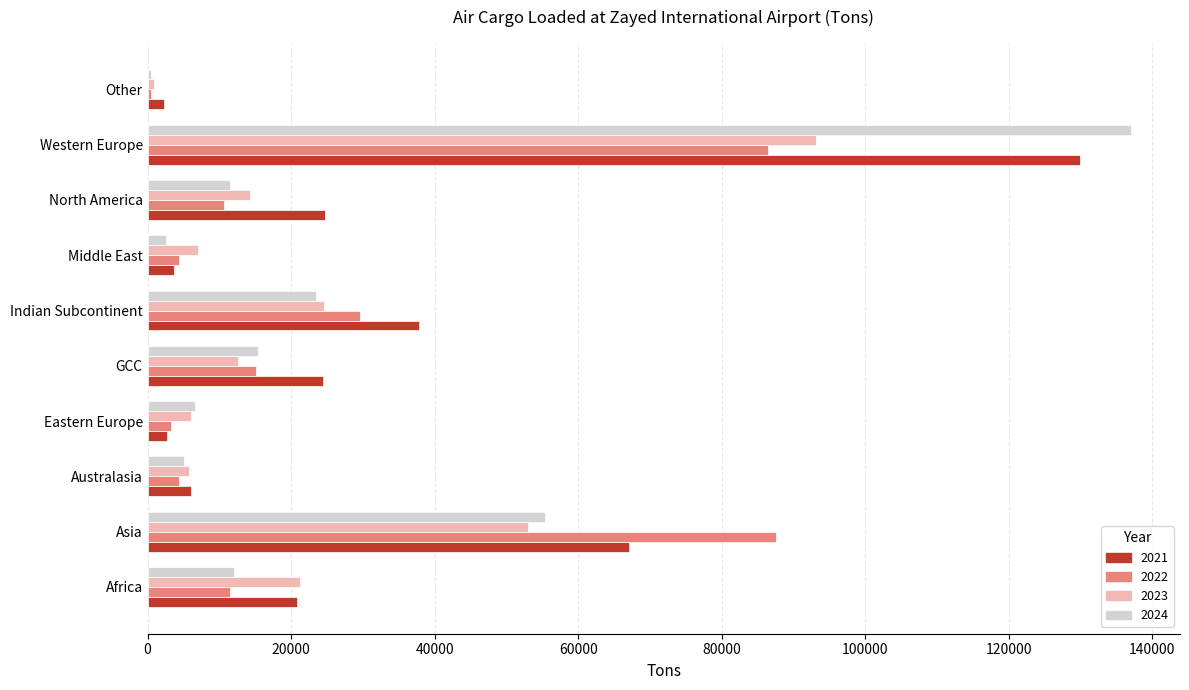

Which series has the largest range (max minus min)?

2024